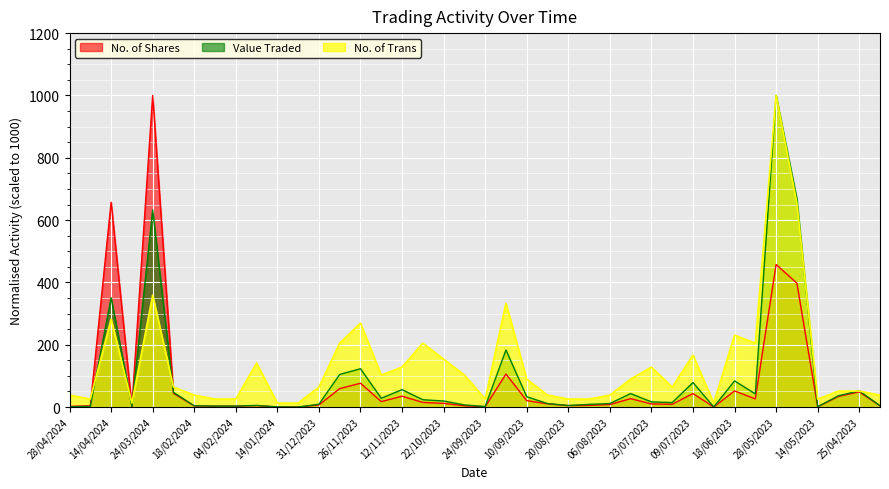

Between 21/04/2024 and 25/02/2024, which series saw the biggest shift?

Value Traded